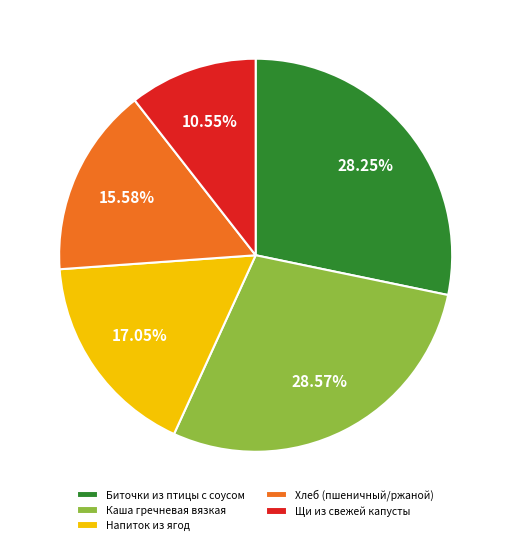

How many slices are in this pie chart?

5